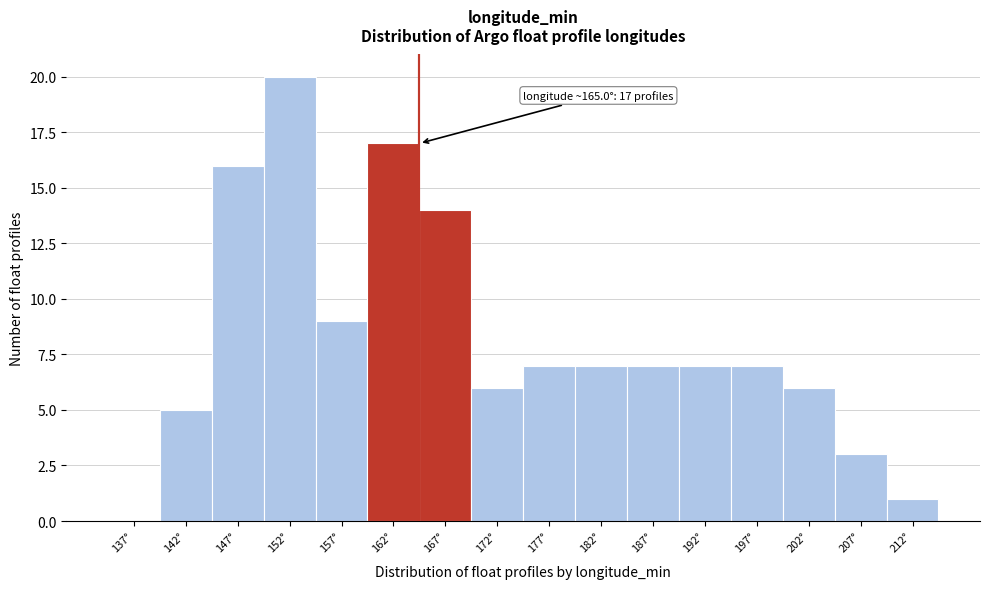

Which range on the x-axis has the tallest bar?

150 to 155